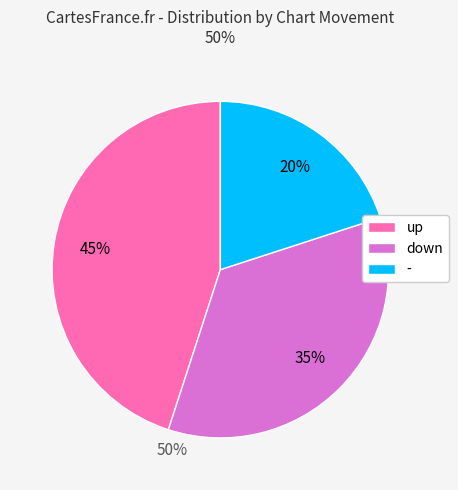

The - slice represents 20% of the pie. True or false?

True